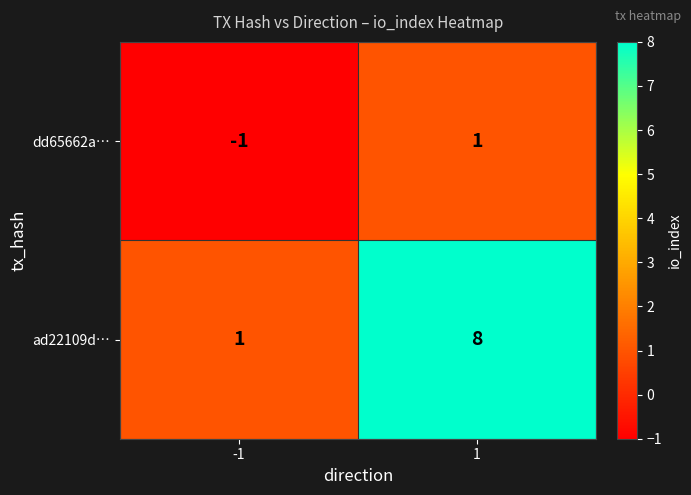

How many data points does each series have?

2